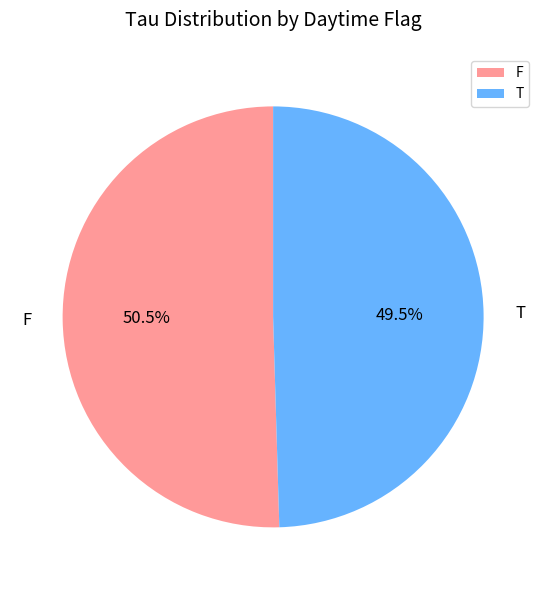

Combined, do F and T account for over 50%?

Yes